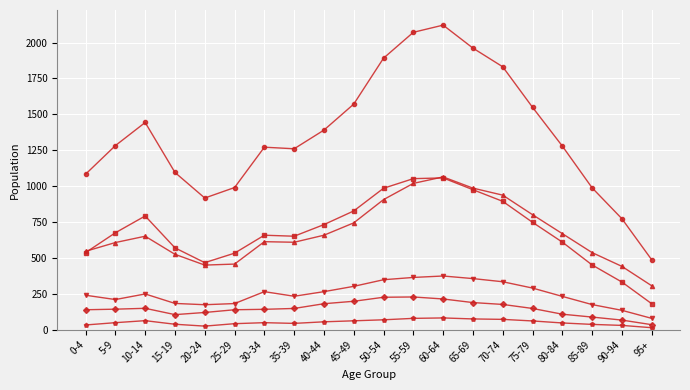

Does the chart display data point markers on the line(s)?

Yes